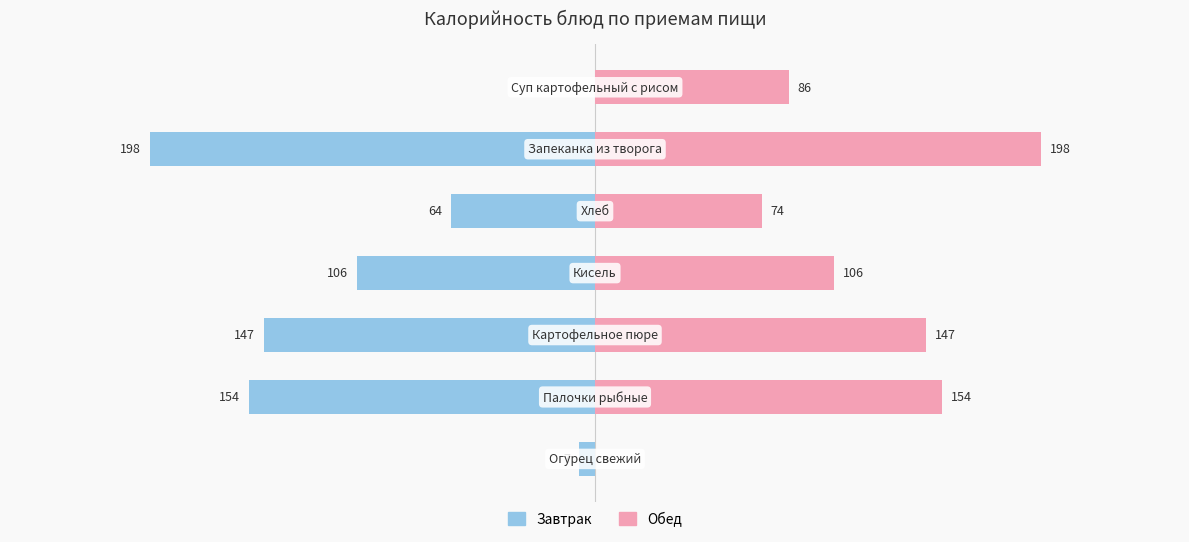

What is the difference between the highest and lowest values at 6?

86